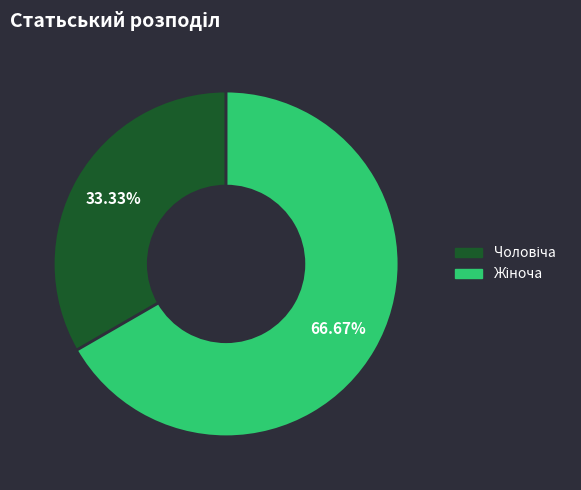

Is there any slice that represents more than half of the pie?

Yes